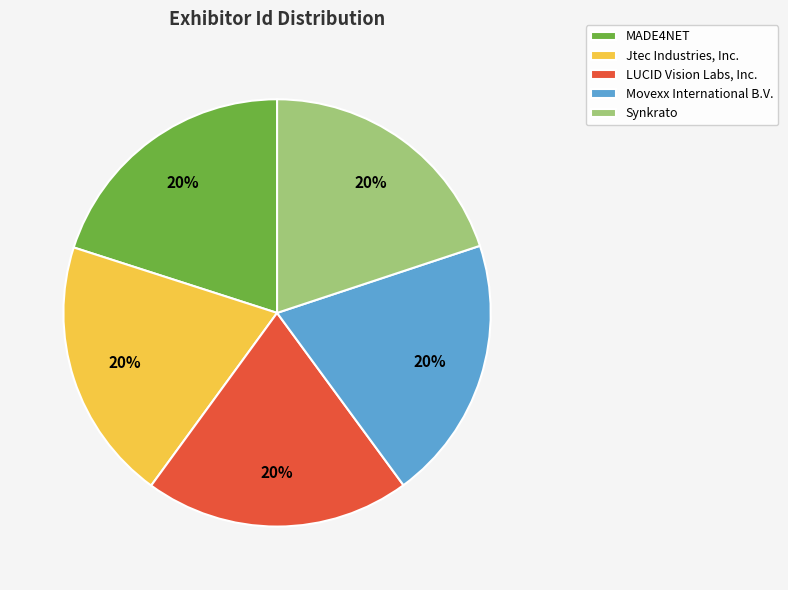

The Jtec Industries, Inc. slice represents 20% of the pie. True or false?

True